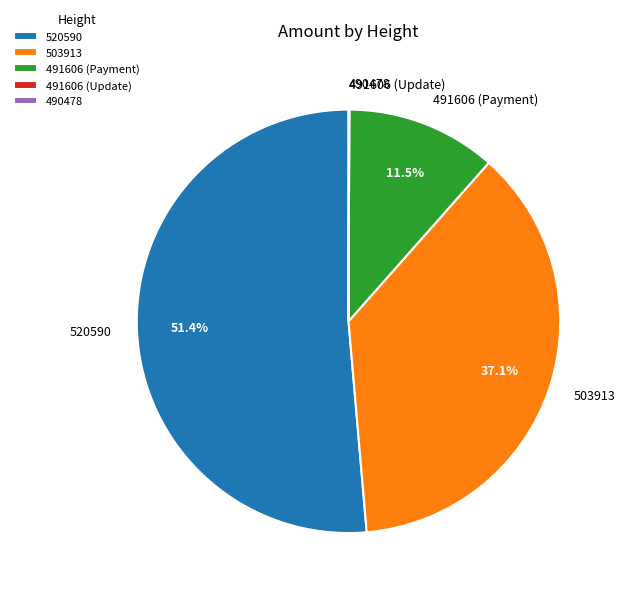

Is it true that 520590 is 43% of the pie?

False